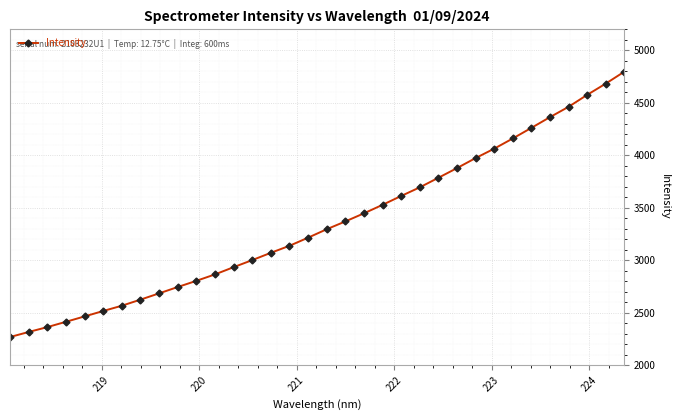

What is the minimum value shown in the chart?

2268.7